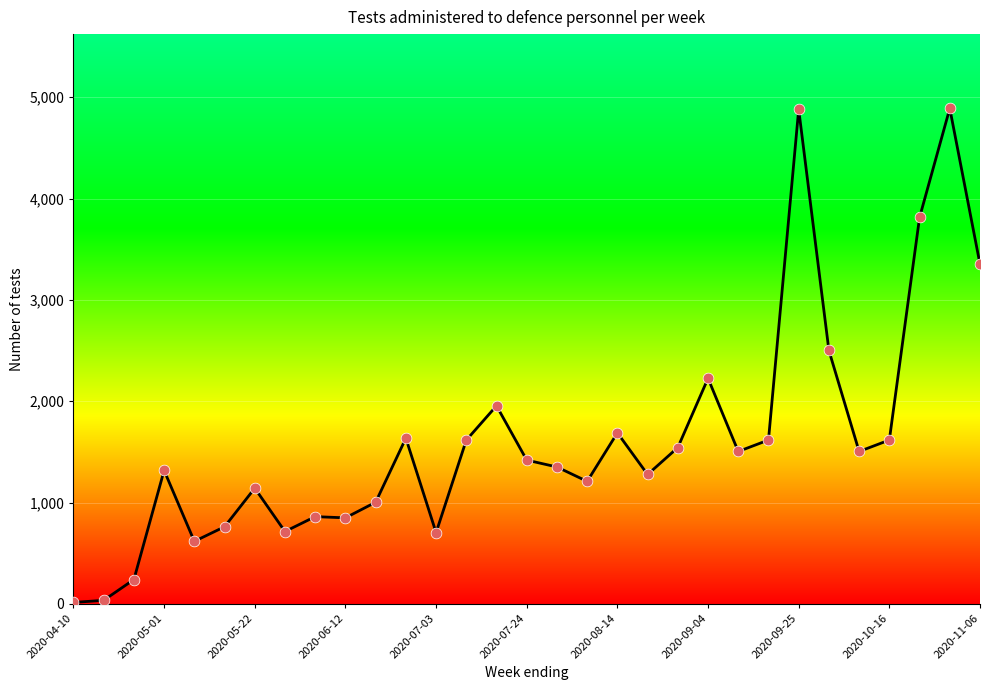

What is the greatest value displayed?

4890